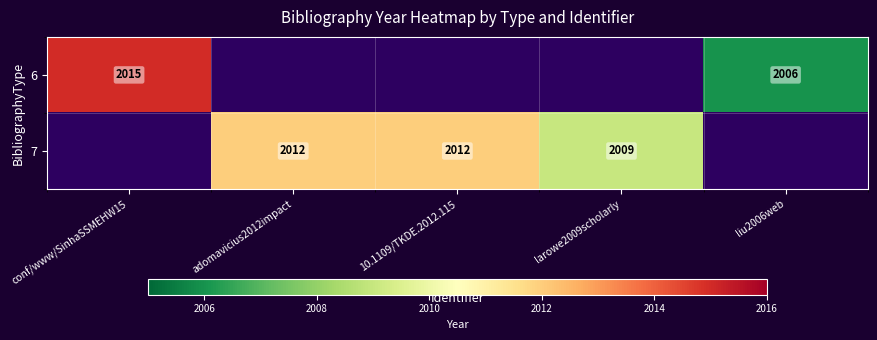

At how many categories does at least one series exceed 2014?

1